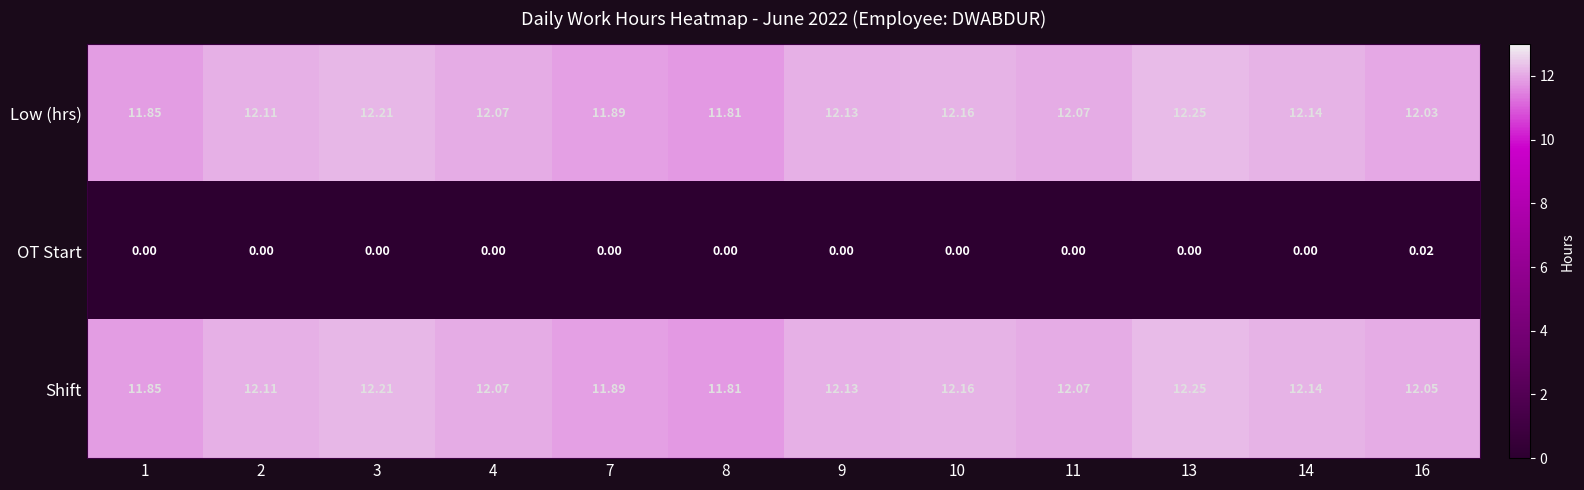

Rank the series at 16 from lowest to highest value.

OT Start, Low (hrs), Shift